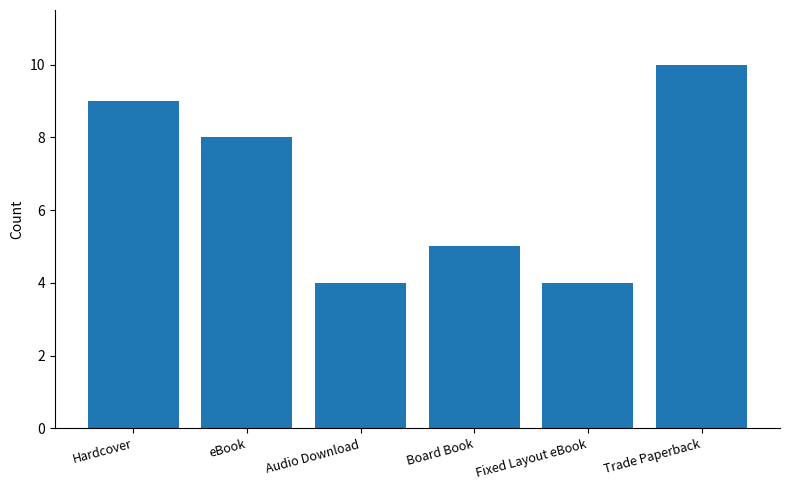

What position from the right is Board Book?

3